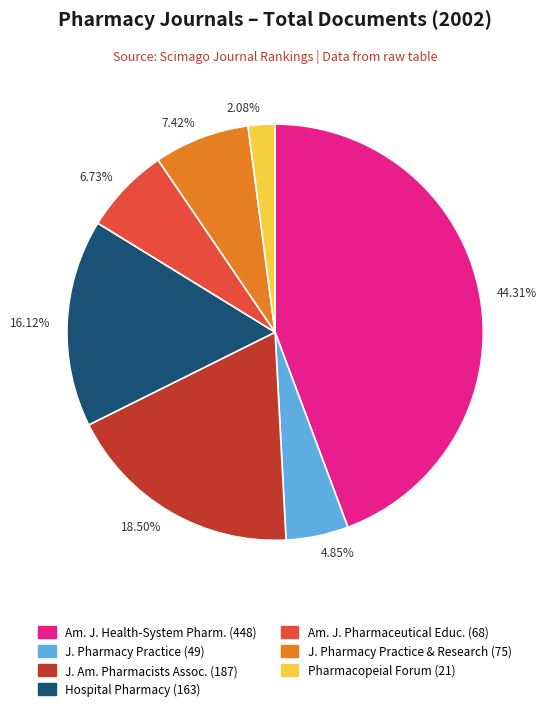

Count the number of slices in the pie.

7